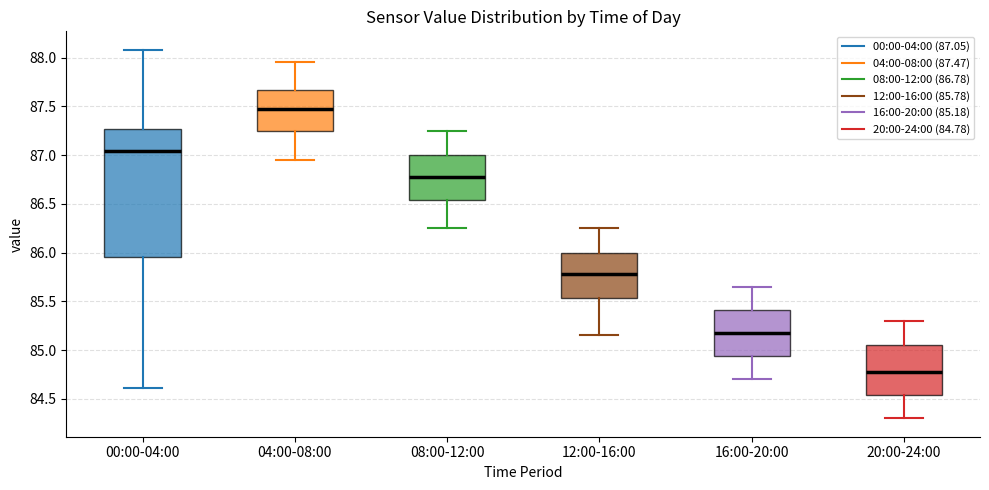

Which box is the tallest, from its lower edge to its upper edge?

00:00-04:00